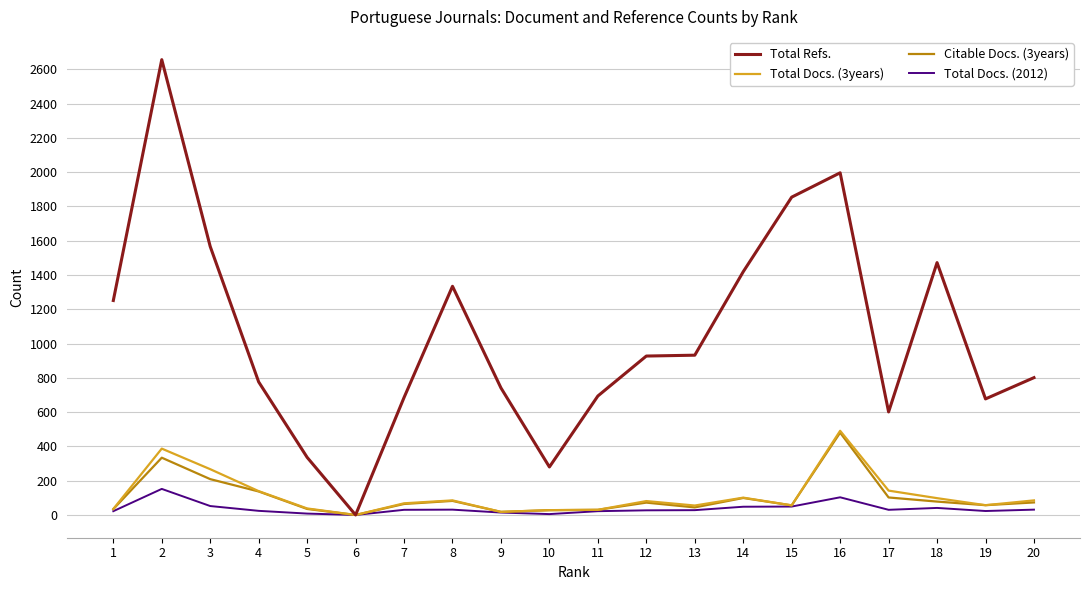

True or false: Total Refs. has a value of 542 at 18.

False